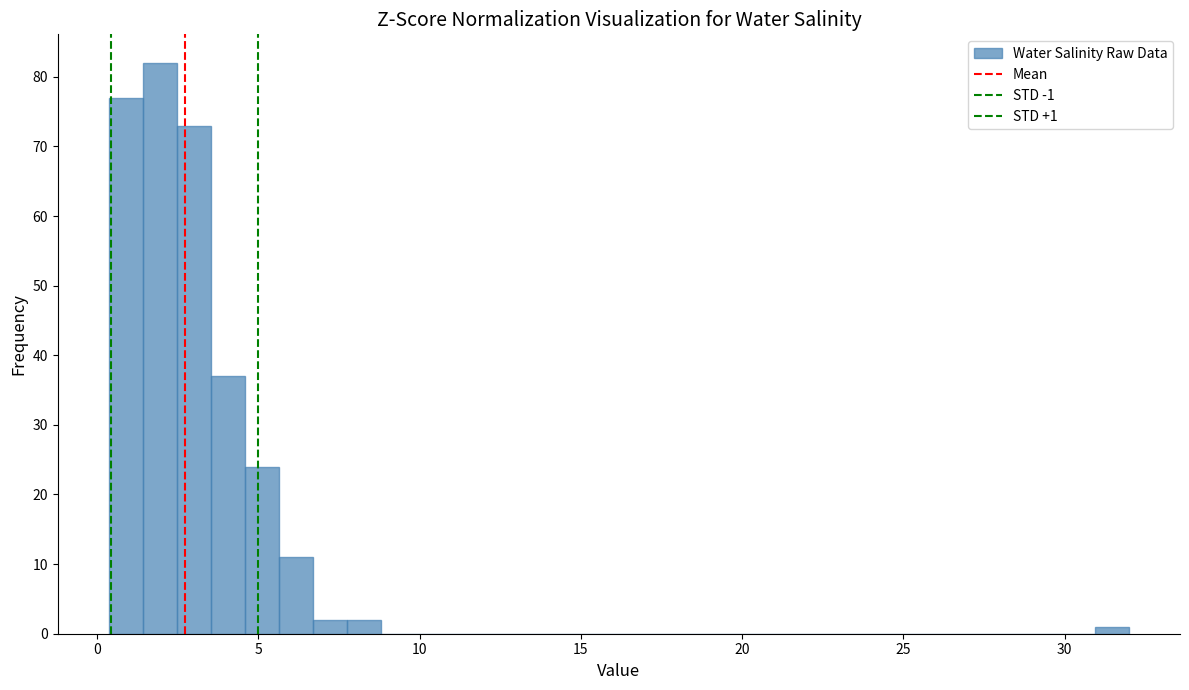

Around what value on the x-axis is the tallest bar? Give the approximate position of its centre, as read against the axis.

2.0